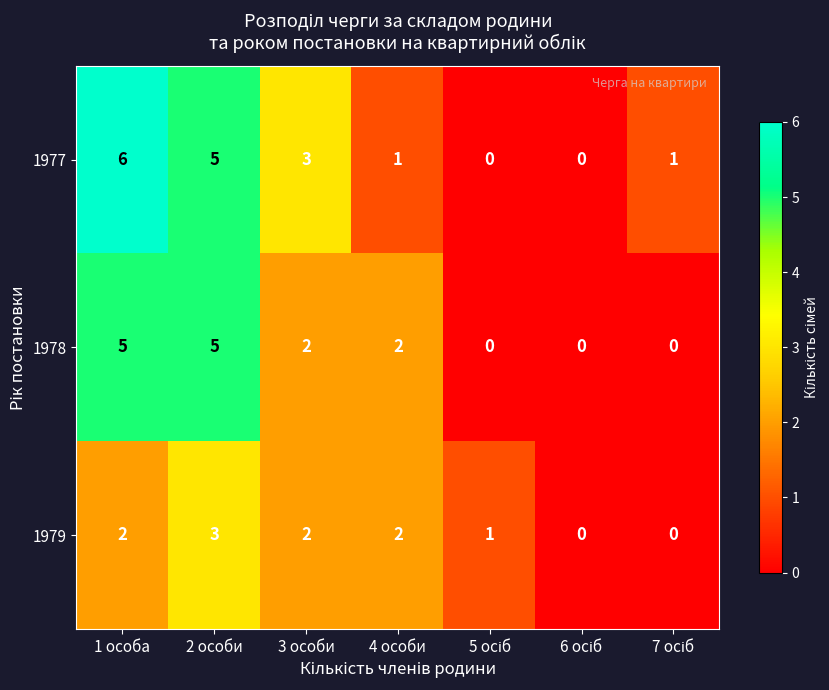

True or false: 1977 has a value of 8 at 1 особа.

False